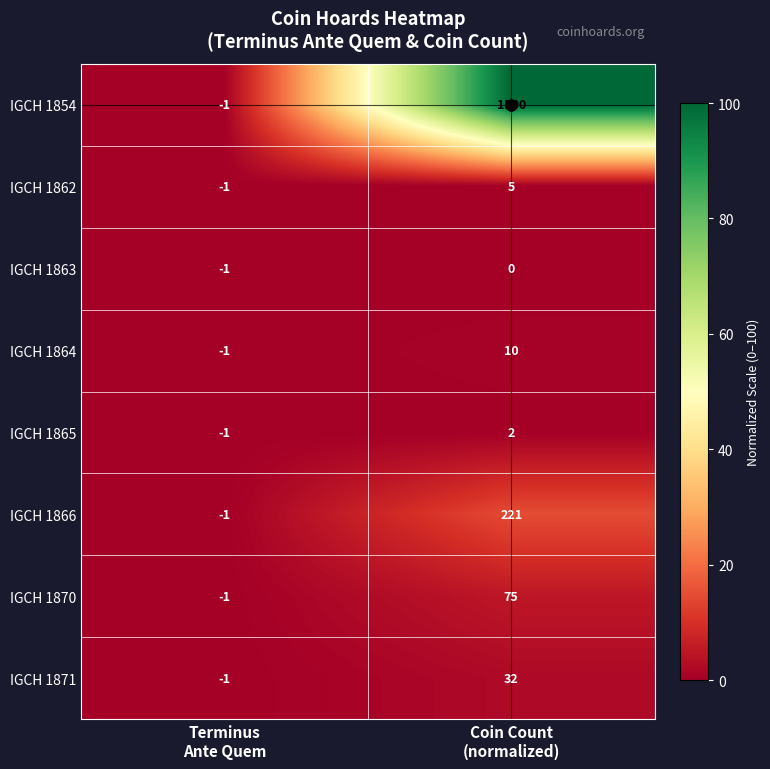

What is the average value of the IGCH 1871 series?

16